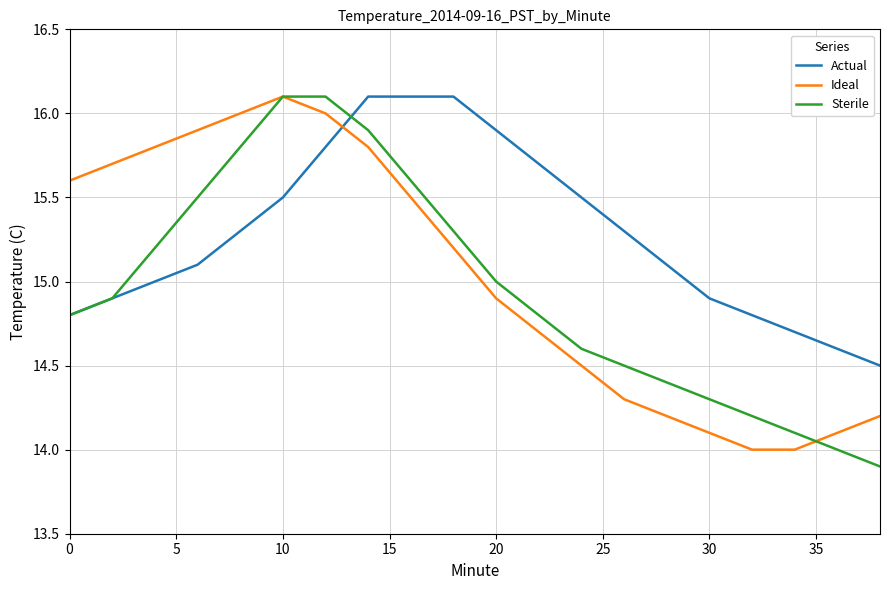

Which series ends up on top after the final intersection of Ideal and Actual?

Actual